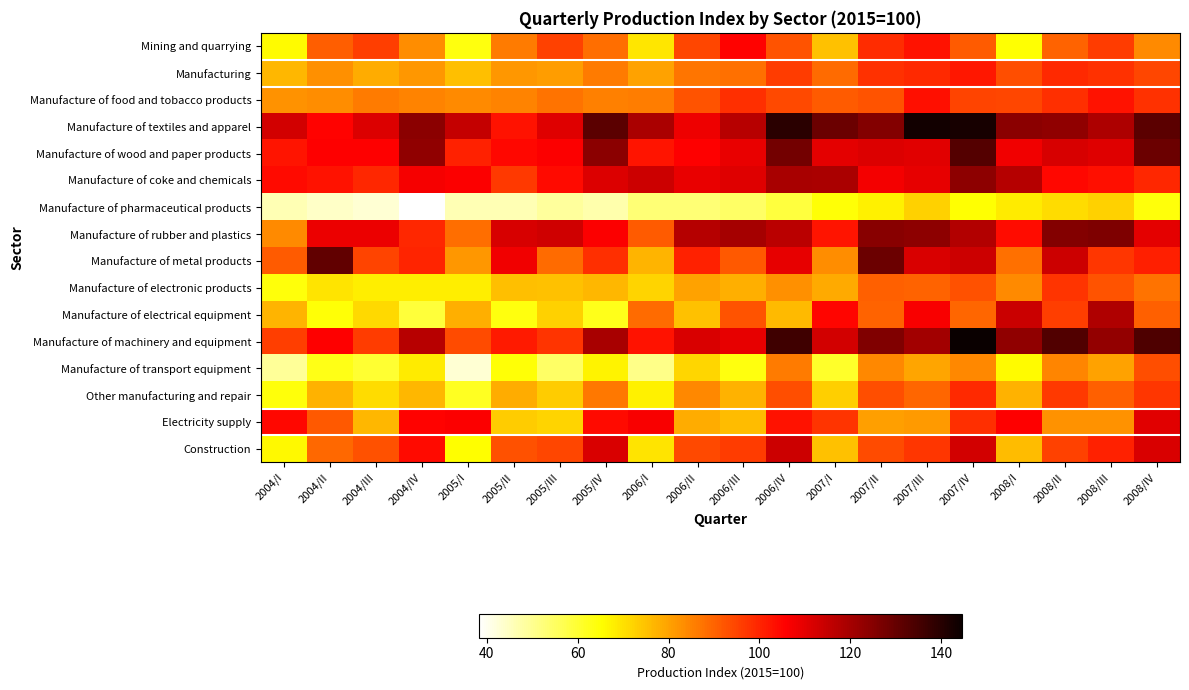

Reading left to right, extract all data points from this chart.

Mining and quarrying: 2004/I=65.8	2004/II=90.9	2004/III=96.0	2004/IV=83.3	2005/I=63.7	2005/II=86.2	2005/III=95.5	2005/IV=88.3	2006/I=69.0	2006/II=94.8	2006/III=105.6	2006/IV=92.6	2007/I=74.9	2007/II=98.6	2007/III=102.7	2007/IV=91.3	2008/I=65.0	2008/II=90.0	2008/III=96.1	2008/IV=83.6
Manufacturing: 2004/I=76.6	2004/II=83.0	2004/III=78.3	2004/IV=81.6	2005/I=75.5	2005/II=81.5	2005/III=80.8	2005/IV=86.1	2006/I=80.1	2006/II=87.1	2006/III=87.8	2006/IV=96.1	2007/I=88.6	2007/II=98.1	2007/III=99.0	2007/IV=101.9	2008/I=93.4	2008/II=99.0	2008/III=97.7	2008/IV=94.5
Manufacture of food and tobacco products: 2004/I=82.4	2004/II=83.4	2004/III=86.2	2004/IV=85.0	2005/I=83.9	2005/II=85.0	2005/III=87.6	2005/IV=85.4	2006/I=85.7	2006/II=92.5	2006/III=98.5	2006/IV=94.3	2007/I=91.3	2007/II=92.7	2007/III=103.5	2007/IV=94.9	2008/I=94.5	2008/II=98.5	2008/III=102.9	2008/IV=97.8
Manufacture of textiles and apparel: 2004/I=112.8	2004/II=105.2	2004/III=111.4	2004/IV=124.0	2005/I=114.8	2005/II=102.8	2005/III=110.8	2005/IV=131.4	2006/I=119.1	2006/II=108.3	2006/III=116.8	2006/IV=139.5	2007/I=129.0	2007/II=125.5	2007/III=143.3	2007/IV=142.3	2008/I=124.1	2008/II=123.3	2008/III=118.6	2008/IV=131.5
Manufacture of wood and paper products: 2004/I=102.6	2004/II=105.7	2004/III=106.0	2004/IV=123.2	2005/I=100.5	2005/II=104.5	2005/III=106.1	2005/IV=124.1	2006/I=102.5	2006/II=105.8	2006/III=109.0	2006/IV=128.1	2007/I=109.8	2007/II=111.2	2007/III=110.3	2007/IV=132.7	2008/I=108.0	2008/II=112.0	2008/III=110.6	2008/IV=129.3
Manufacture of coke and chemicals: 2004/I=104.2	2004/II=102.9	2004/III=99.6	2004/IV=107.0	2005/I=106.1	2005/II=96.5	2005/III=104.3	2005/IV=111.0	2006/I=113.5	2006/II=109.3	2006/III=110.7	2006/IV=119.7	2007/I=119.3	2007/II=107.5	2007/III=109.5	2007/IV=123.5	2008/I=117.4	2008/II=104.8	2008/III=103.3	2008/IV=99.6
Manufacture of pharmaceutical products: 2004/I=46.2	2004/II=44.4	2004/III=42.9	2004/IV=38.2	2005/I=46.2	2005/II=46.1	2005/III=48.7	2005/IV=47.0	2006/I=53.0	2006/II=52.9	2006/III=54.8	2006/IV=58.7	2007/I=64.6	2007/II=67.4	2007/III=72.6	2007/IV=65.2	2008/I=68.2	2008/II=70.8	2008/III=72.5	2008/IV=64.1
Manufacture of rubber and plastics: 2004/I=83.6	2004/II=108.6	2004/III=108.9	2004/IV=99.8	2005/I=88.2	2005/II=112.2	2005/III=113.3	2005/IV=106.2	2006/I=91.2	2006/II=117.6	2006/III=120.1	2006/IV=116.5	2007/I=102.6	2007/II=124.4	2007/III=123.6	2007/IV=117.7	2008/I=103.7	2008/II=125.5	2008/III=126.1	2008/IV=109.8
Manufacture of metal products: 2004/I=91.4	2004/II=130.8	2004/III=94.9	2004/IV=99.9	2005/I=81.9	2005/II=107.8	2005/III=88.7	2005/IV=98.2	2006/I=77.1	2006/II=100.6	2006/III=91.5	2006/IV=109.6	2007/I=83.5	2007/II=128.9	2007/III=111.7	2007/IV=113.9	2008/I=87.8	2008/II=113.7	2008/III=97.0	2008/IV=100.8
Manufacture of electronic products: 2004/I=64.3	2004/II=69.7	2004/III=68.1	2004/IV=68.1	2005/I=67.9	2005/II=75.3	2005/III=75.2	2005/IV=76.7	2006/I=72.1	2006/II=80.0	2006/III=78.0	2006/IV=83.0	2007/I=78.6	2007/II=90.5	2007/III=90.0	2007/IV=92.7	2008/I=83.8	2008/II=97.6	2008/III=92.6	2008/IV=87.7
Manufacture of electrical equipment: 2004/I=77.2	2004/II=64.7	2004/III=71.2	2004/IV=59.1	2005/I=77.8	2005/II=64.0	2005/III=72.3	2005/IV=62.5	2006/I=88.6	2006/II=75.1	2006/III=92.6	2006/IV=76.2	2007/I=105.2	2007/II=89.8	2007/III=106.8	2007/IV=89.5	2008/I=114.2	2008/II=95.8	2008/III=118.2	2008/IV=90.6
Manufacture of machinery and equipment: 2004/I=95.7	2004/II=105.8	2004/III=96.2	2004/IV=117.1	2005/I=93.6	2005/II=101.5	2005/III=97.5	2005/IV=119.6	2006/I=103.0	2006/II=111.4	2006/III=109.3	2006/IV=136.2	2007/I=112.9	2007/II=126.0	2007/III=120.4	2007/IV=144.7	2008/I=123.3	2008/II=133.1	2008/III=122.8	2008/IV=133.7
Manufacture of transport equipment: 2004/I=49.3	2004/II=63.1	2004/III=60.1	2004/IV=68.2	2005/I=43.2	2005/II=64.7	2005/III=54.5	2005/IV=67.3	2006/I=51.1	2006/II=71.5	2006/III=63.9	2006/IV=86.4	2007/I=61.0	2007/II=84.2	2007/III=79.4	2007/IV=84.0	2008/I=65.7	2008/II=84.4	2008/III=80.0	2008/IV=93.2
Other manufacturing and repair: 2004/I=64.2	2004/II=77.4	2004/III=70.9	2004/IV=76.6	2005/I=61.5	2005/II=78.5	2005/III=73.5	2005/IV=86.5	2006/I=67.5	2006/II=84.1	2006/III=77.6	2006/IV=93.3	2007/I=73.0	2007/II=93.3	2007/III=89.8	2007/IV=99.1	2008/I=77.5	2008/II=96.8	2008/III=90.6	2008/IV=97.2
Electricity supply: 2004/I=104.4	2004/II=91.7	2004/III=76.8	2004/IV=105.2	2005/I=106.4	2005/II=73.4	2005/III=72.3	2005/IV=104.0	2006/I=106.5	2006/II=78.5	2006/III=75.7	2006/IV=103.1	2007/I=97.6	2007/II=80.4	2007/III=81.0	2007/IV=98.1	2008/I=105.9	2008/II=82.4	2008/III=82.5	2008/IV=110.3
Construction: 2004/I=66.4	2004/II=89.2	2004/III=92.9	2004/IV=104.3	2005/I=65.6	2005/II=92.9	2005/III=94.5	2005/IV=111.7	2006/I=69.8	2006/II=94.2	2006/III=96.3	2006/IV=113.5	2007/I=74.9	2007/II=93.7	2007/III=97.1	2007/IV=112.9	2008/I=75.8	2008/II=95.4	2008/III=100.4	2008/IV=111.5